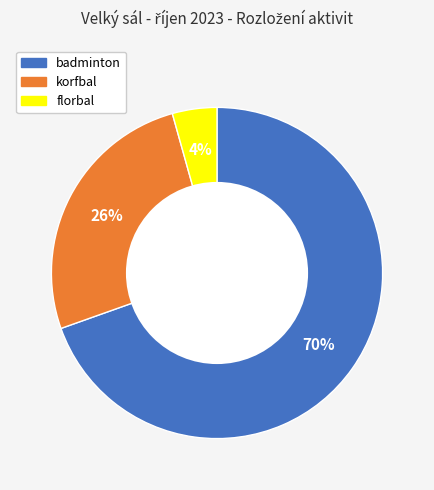

Count the number of slices in the pie.

3